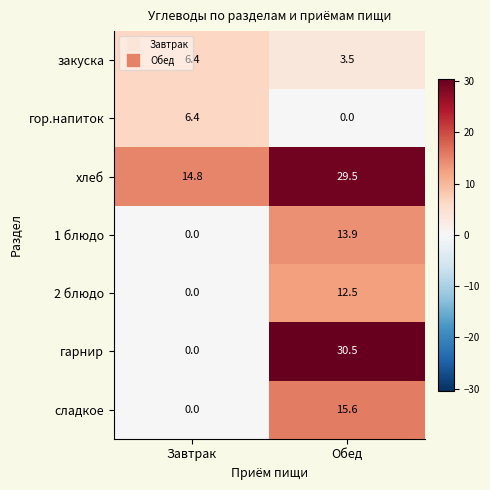

How many categories are shown in the chart?

2